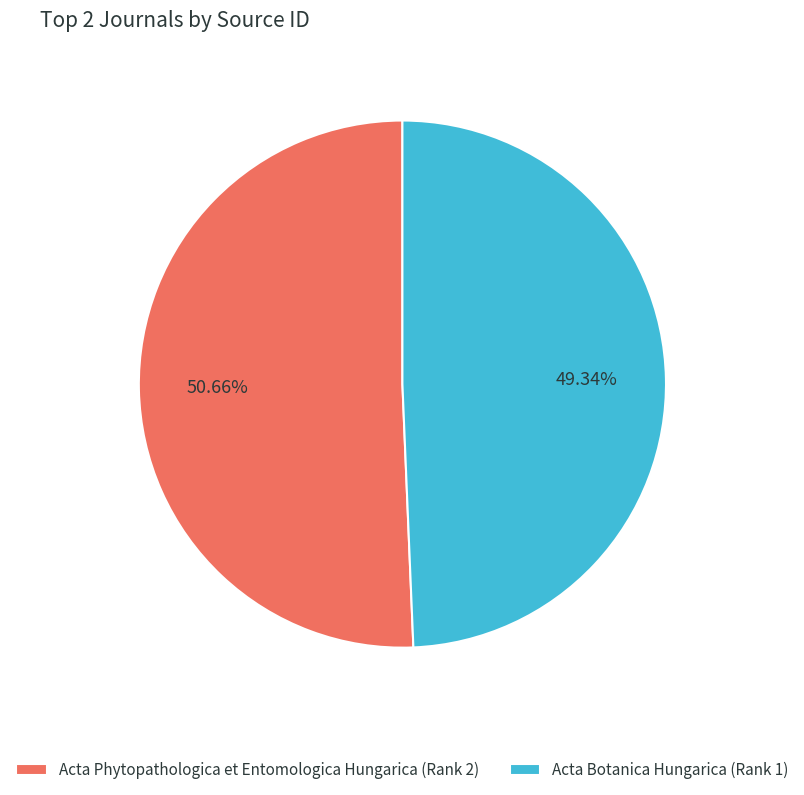

Rank the categories by value from highest to lowest.

Acta Phytopathologica et Entomologica Hungarica (Rank 2), Acta Botanica Hungarica (Rank 1)